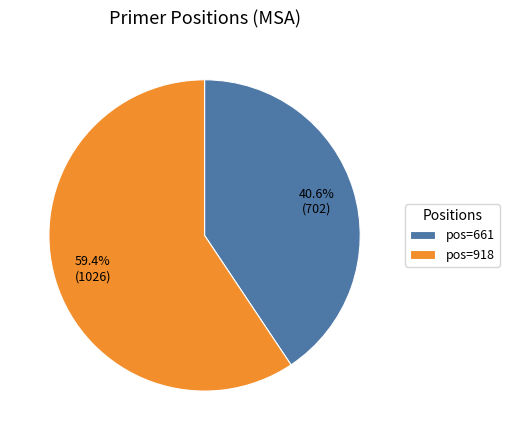

Between pos=918 and pos=661, which is larger?

pos=918